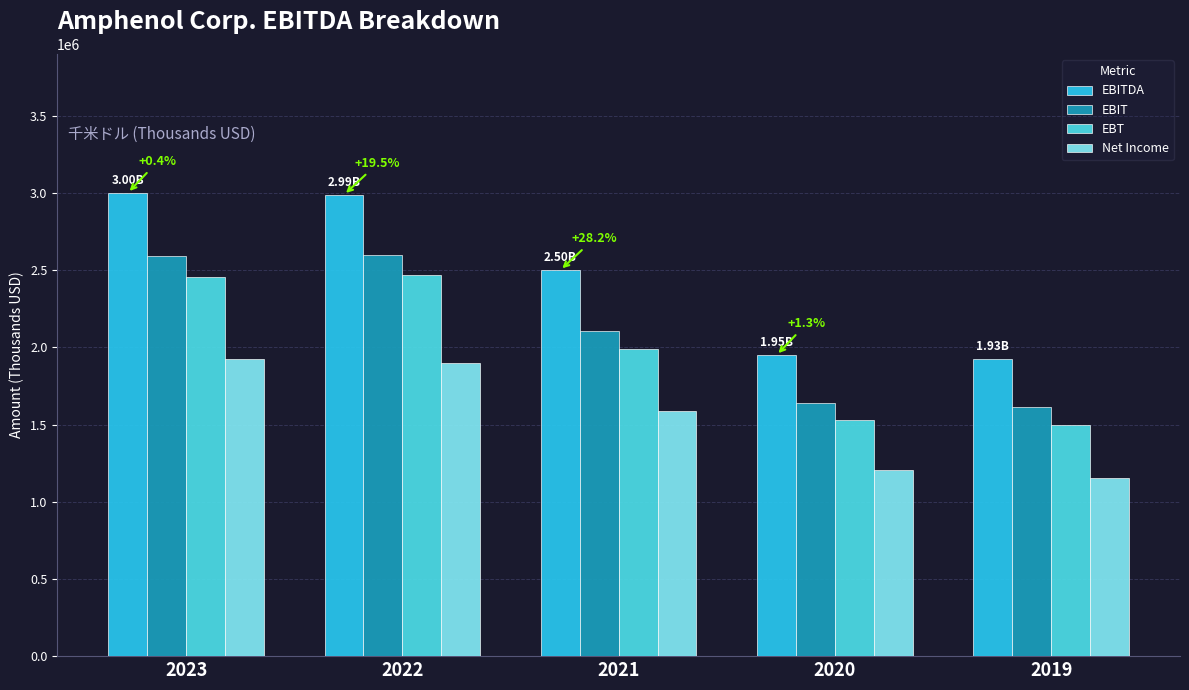

What is the total value across all series at 2022?

9954200